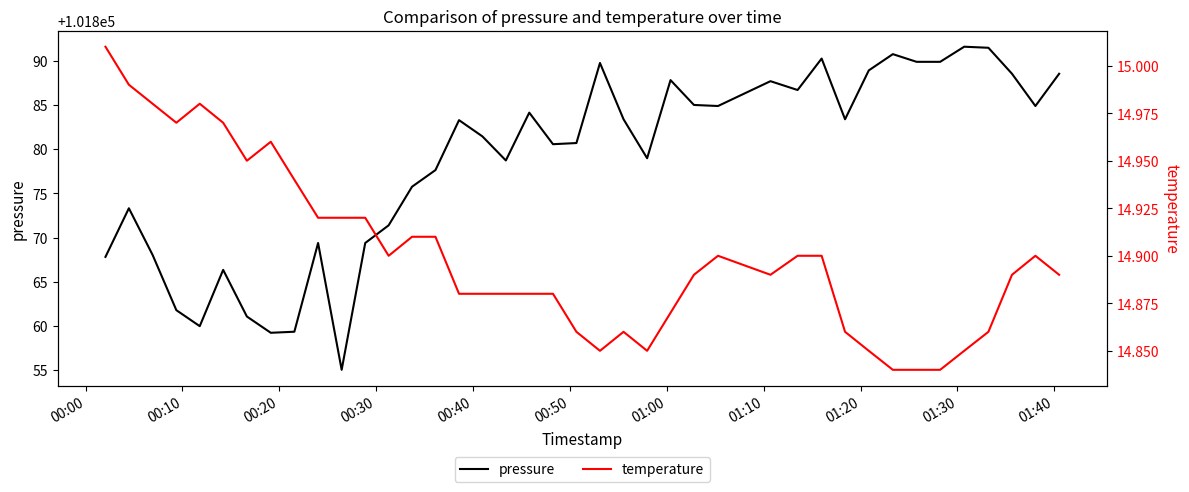

Reading right to left, transcribe all the data shown in this chart.

pressure: 101888.5	101884.9	101888.5	101891.5	101891.6	101889.9	101889.9	101890.8	101888.9	101883.4	101890.2	101886.7	101887.7	101884.9	101885.0	101887.8	101879.0	101883.4	101889.8	101880.7	101880.6	101884.1	101878.7	101881.4	101883.3	101877.6	101875.8	101871.4	101869.4	101855.0	101869.4	101859.3	101859.2	101861.1	101866.3	101860.0	101861.8	101868.0	101873.3	101867.8
temperature: 14.9	14.9	14.9	14.9	14.8	14.8	14.8	14.8	14.8	14.9	14.9	14.9	14.9	14.9	14.9	14.9	14.8	14.9	14.8	14.9	14.9	14.9	14.9	14.9	14.9	14.9	14.9	14.9	14.9	14.9	14.9	14.9	15.0	14.9	15.0	15.0	15.0	15.0	15.0	15.0